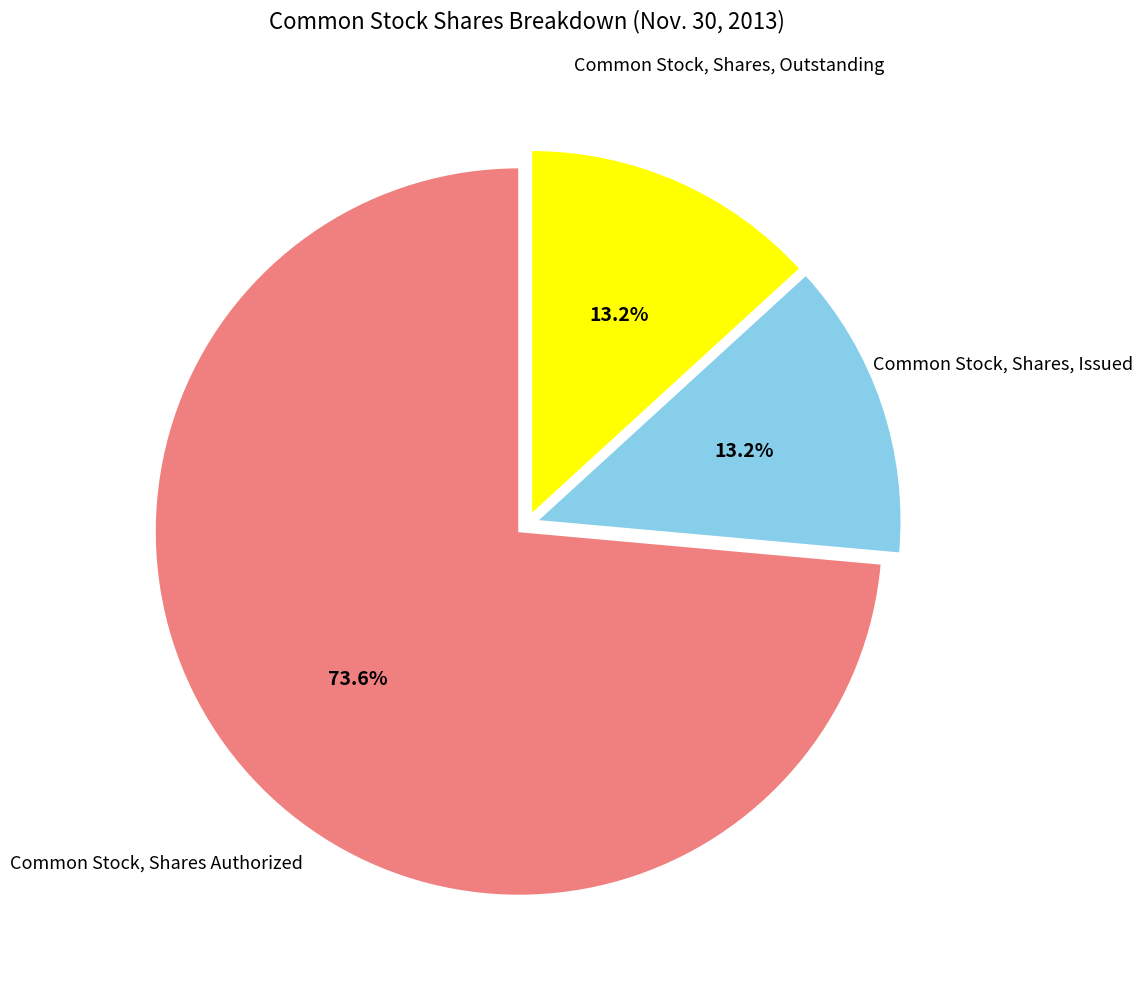

Is there a majority slice in this chart?

Yes